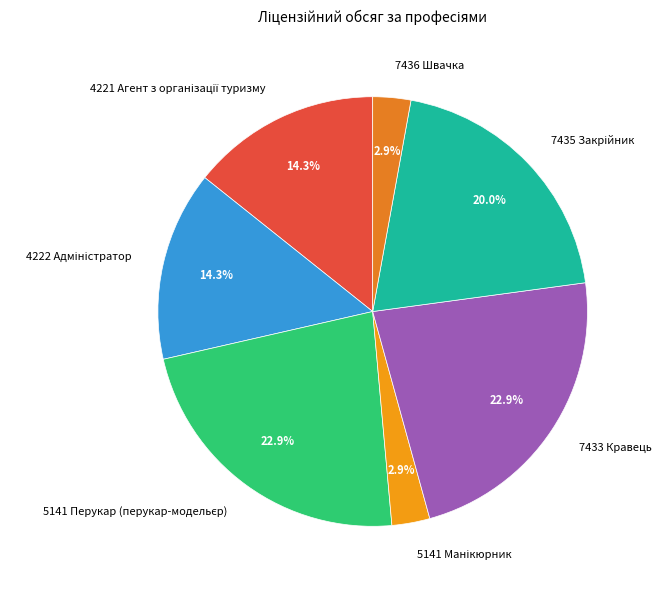

Is there a majority slice in this chart?

No